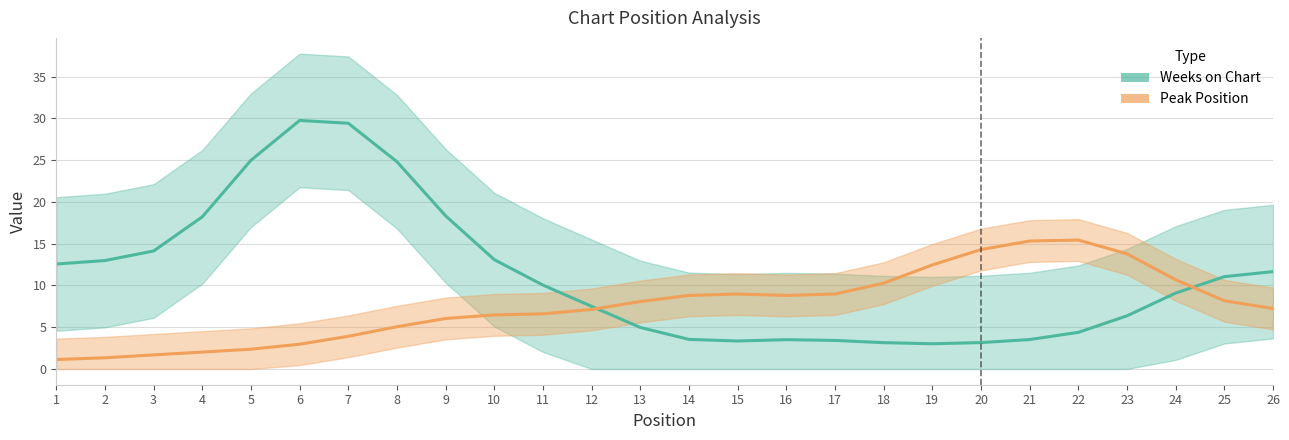

List the series in order of their peak value, lowest first.

Peak Position, Weeks on Chart